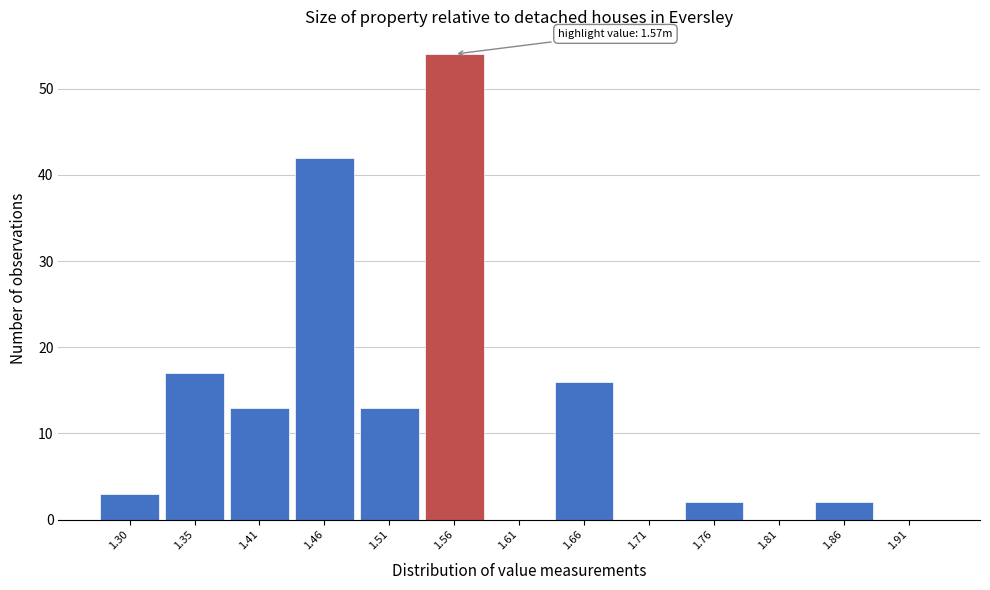

Reading left to right, transcribe all the data shown in this chart.

1.30=3	1.35=17	1.41=13	1.46=42	1.51=13	1.56=54	1.61=0	1.66=16	1.71=0	1.76=2	1.81=0	1.86=2	1.91=0